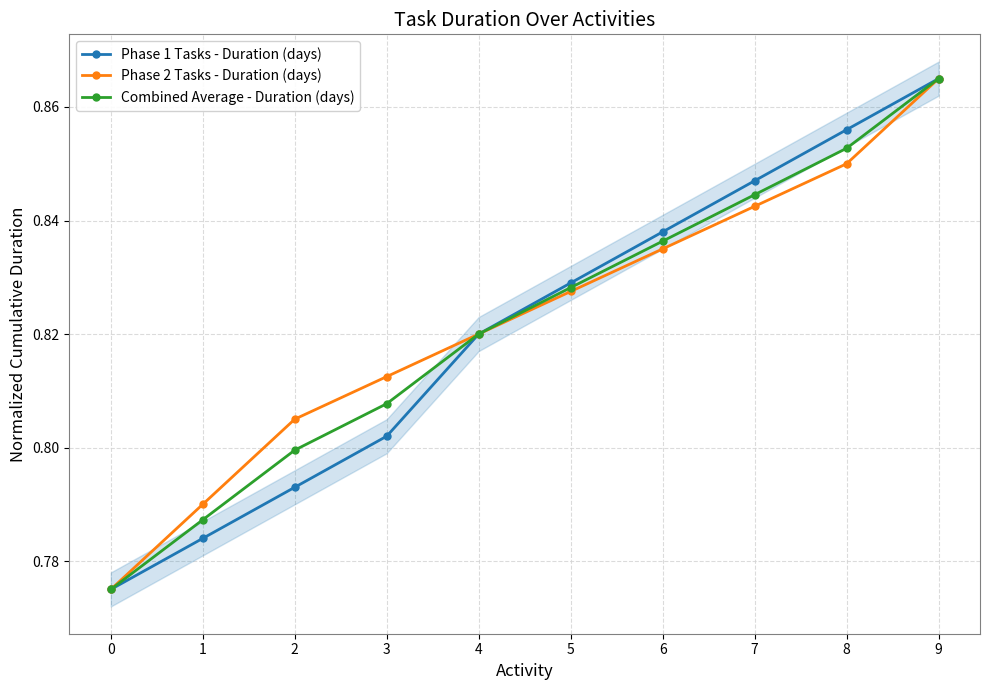

Count the number of categories in the chart.

10